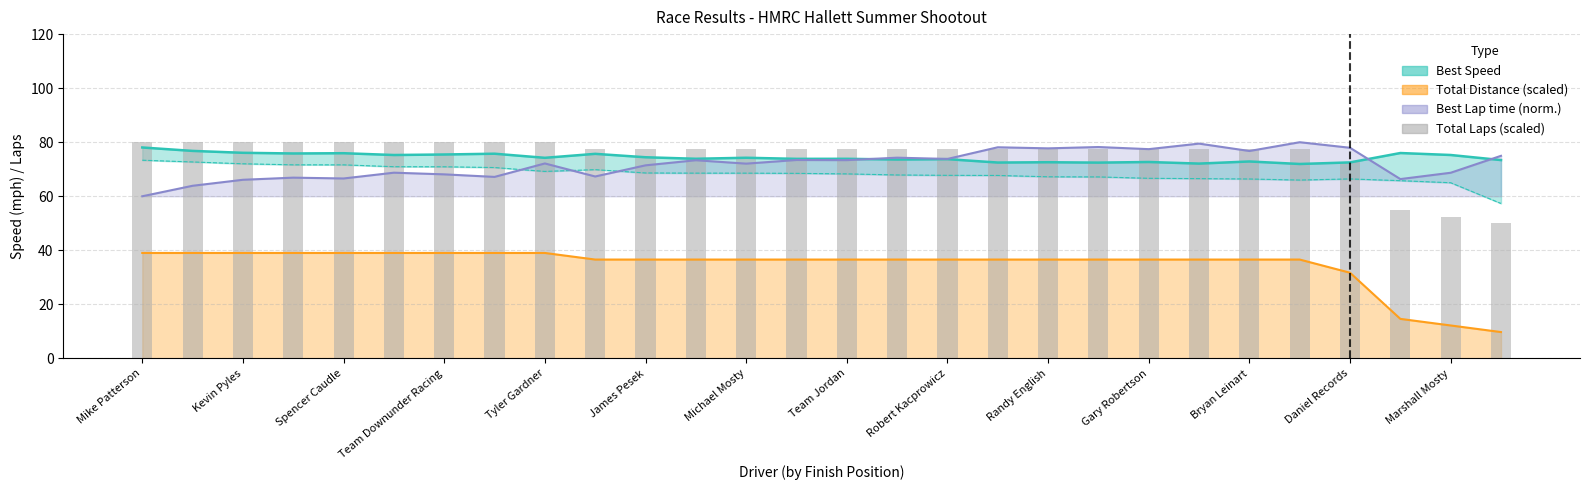

How many data points does each series have?

28